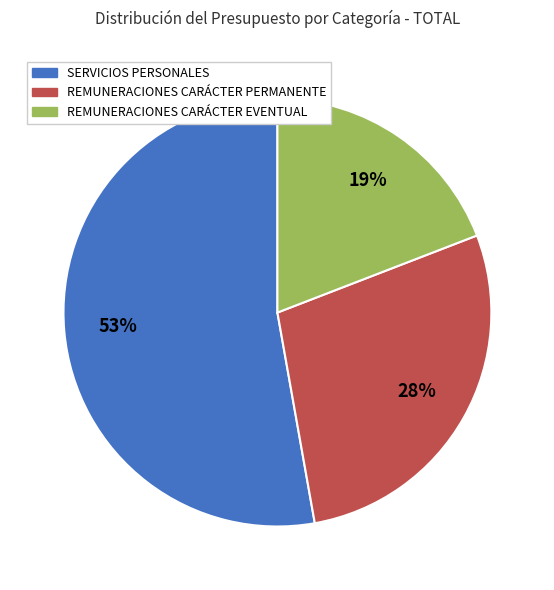

To the nearest percent, what portion does REMUNERACIONES CARÁCTER EVENTUAL represent?

19%